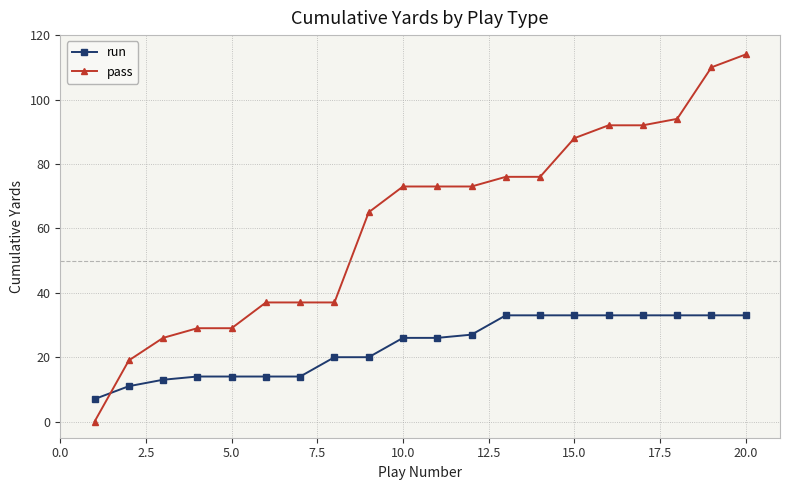

Reading right to left, list all the values displayed in this chart.

run: 33	33	33	33	33	33	33	33	27	26	26	20	20	14	14	14	14	13	11	7
pass: 114	110	94	92	92	88	76	76	73	73	73	65	37	37	37	29	29	26	19	0